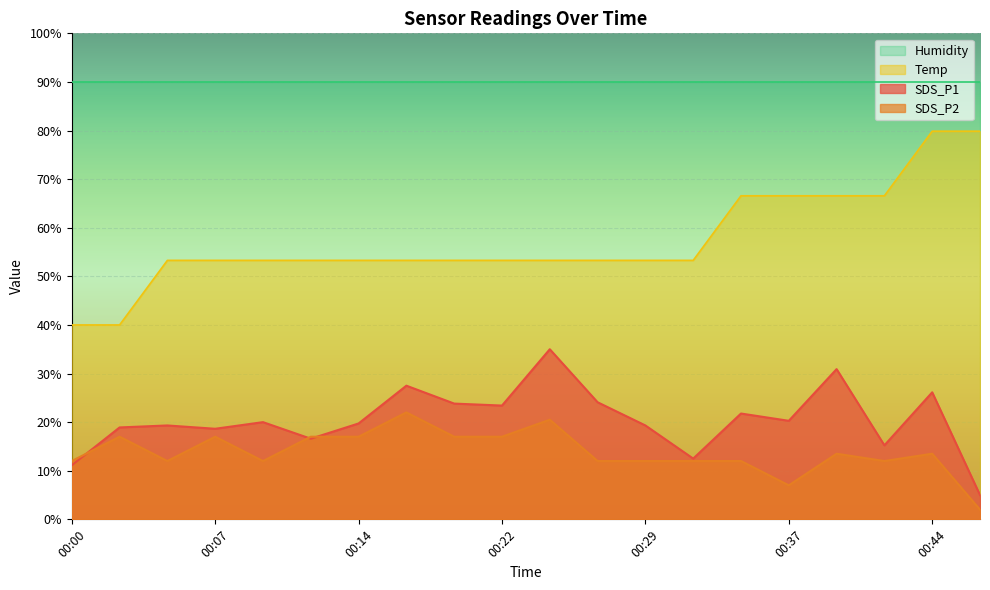

Does the chart display data point markers on the line(s)?

No